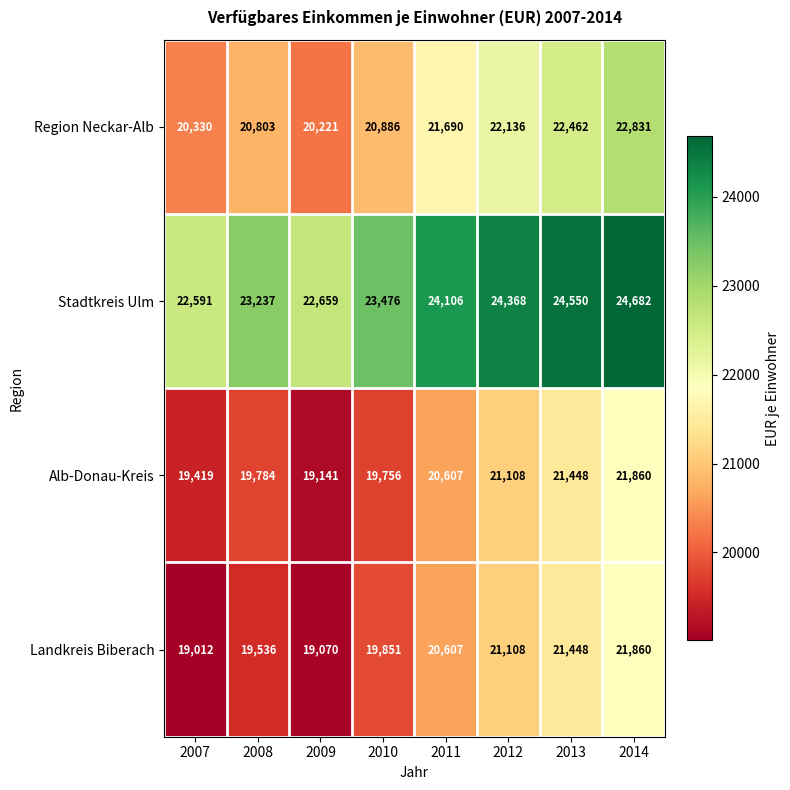

Rank the series at 2009 from highest to lowest value.

Stadtkreis Ulm, Region Neckar-Alb, Alb-Donau-Kreis, Landkreis Biberach